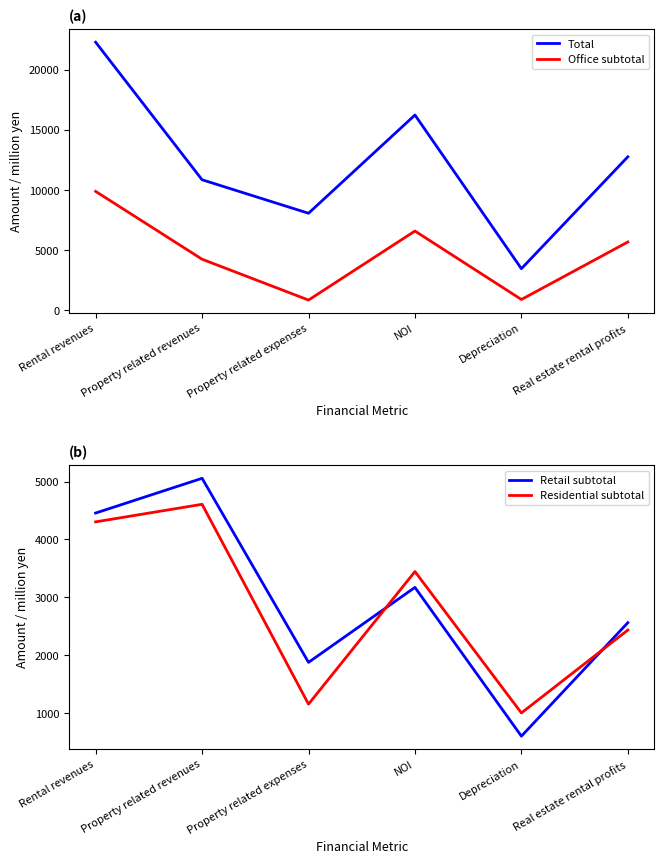

Between Rental revenues and Depreciation, which is larger?

Rental revenues